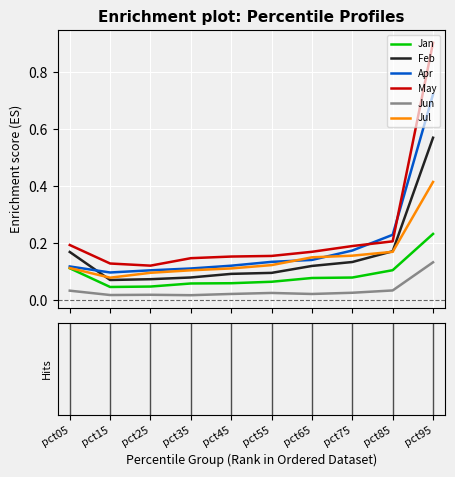

True or false: Jan and Feb intersect in this chart.

False